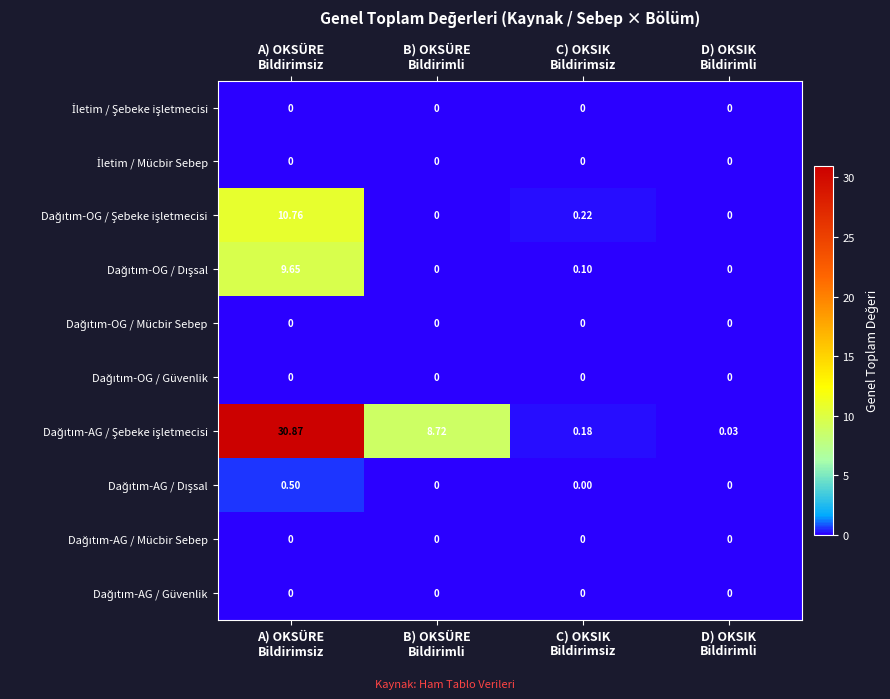

How many distinct data groups are displayed?

10